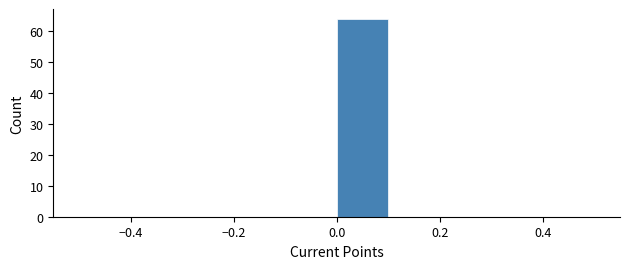

How tall is the bar that spans 0.0 to 0.1 on the x-axis? The values are not printed on the chart, so give them approximately, as read against the axis.

64